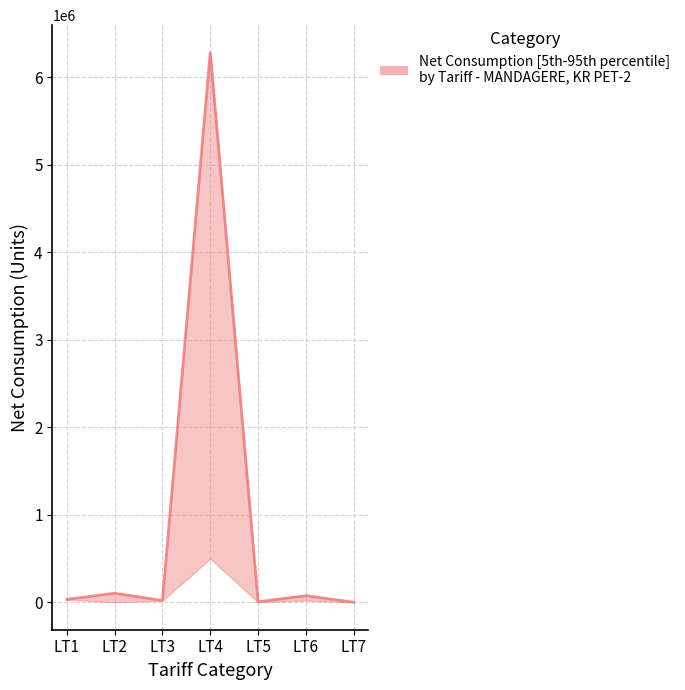

The value of lower at LT6 is 26649. True or false?

False